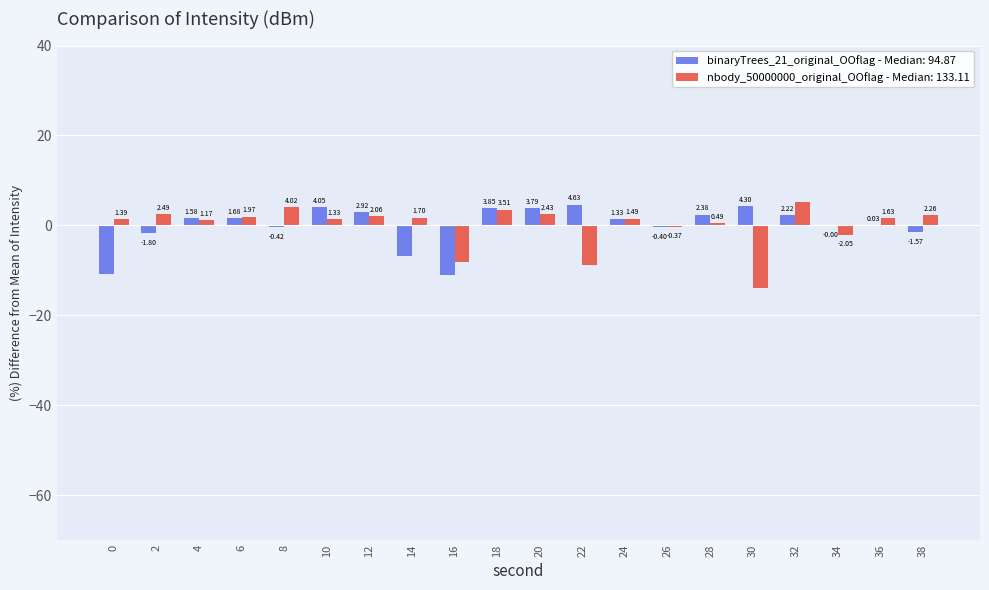

What is the total value across all series at 22?

-4.2